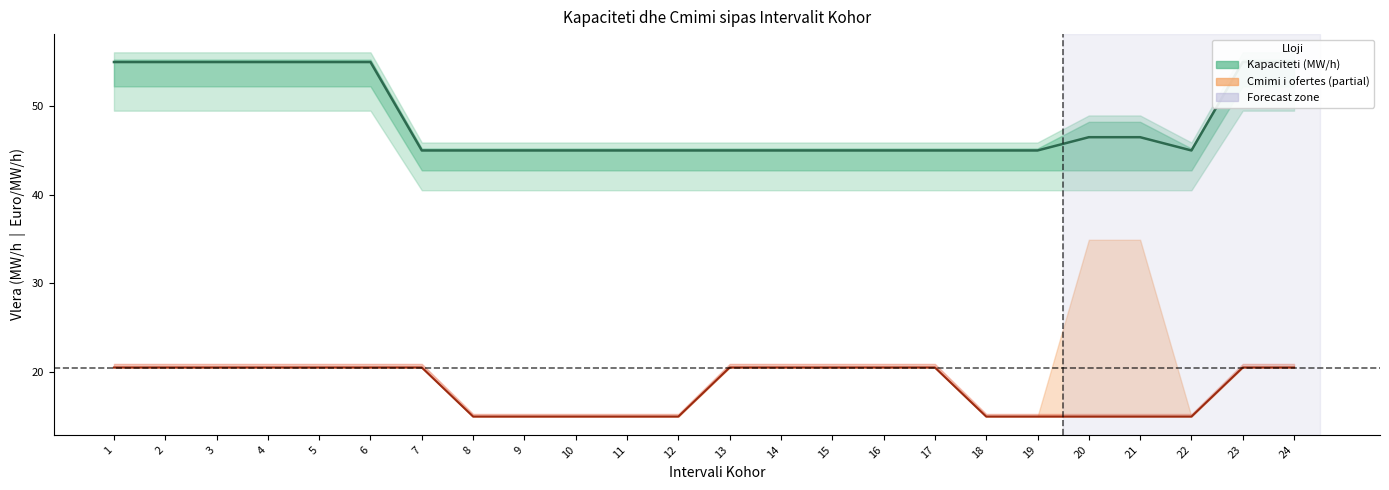

What value does the Volumni total i shpallur (MW/h) series have at 23?

55.0